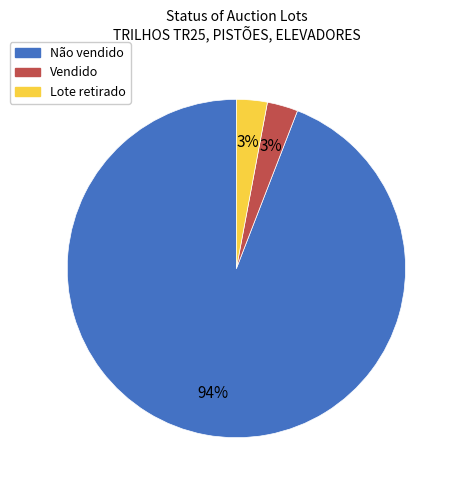

Which category accounts for the majority?

Não vendido